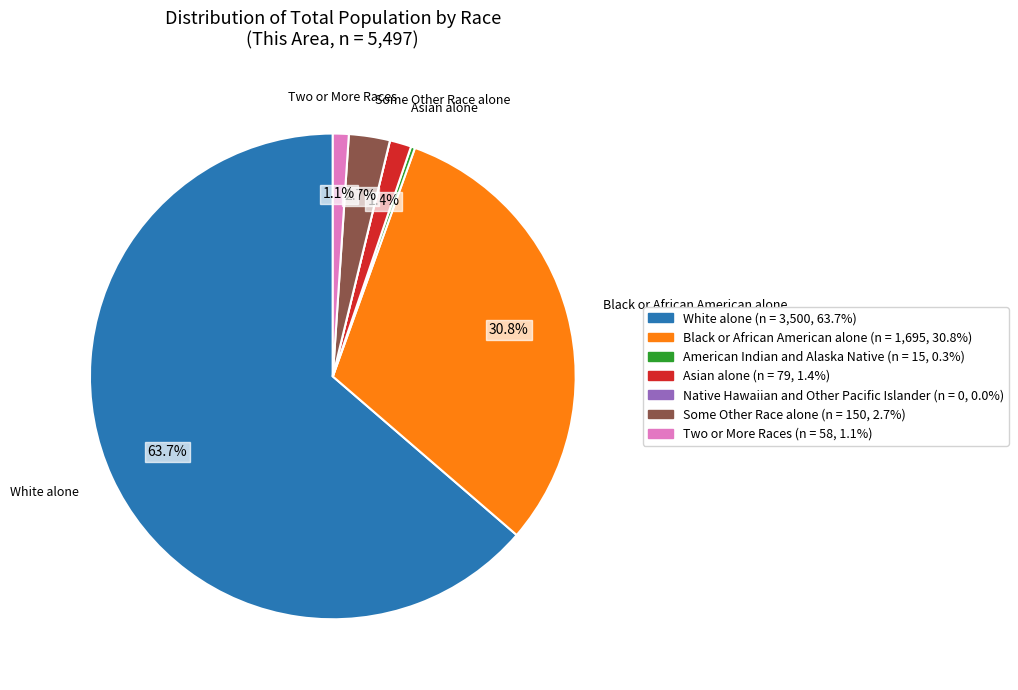

Is there any slice that represents more than half of the pie?

Yes